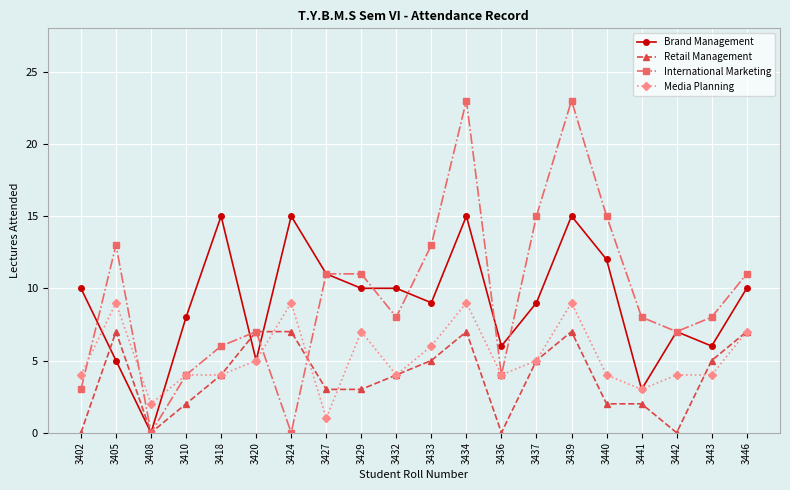

What is the approximate value of Media Planning at 3436?

4